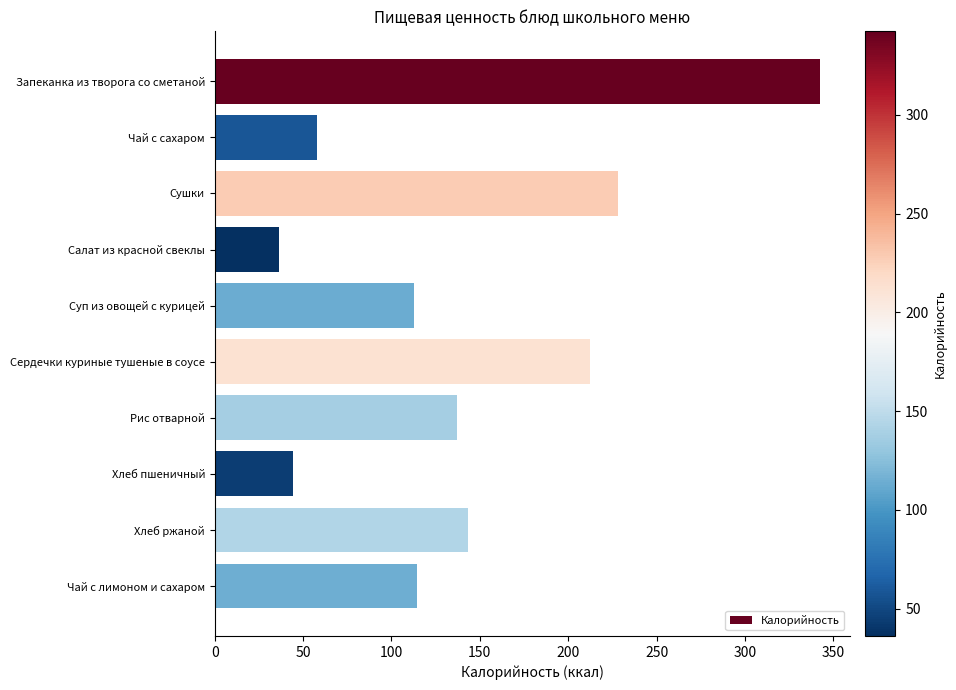

True or false: the data shows 58.0 at Чай с сахаром.

True